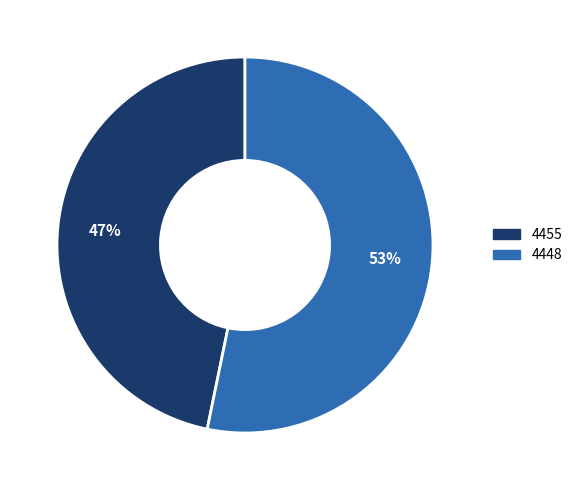

To the nearest percent, what is the combined percentage of 4448 and 4455?

100%